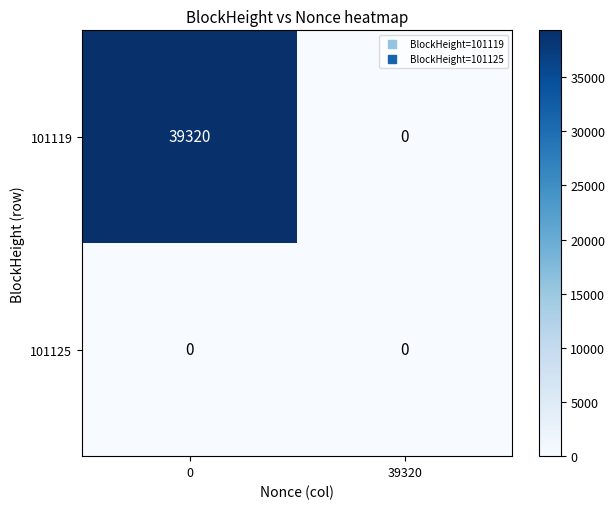

At 0, list the series in order from smallest to largest.

101125, 101119